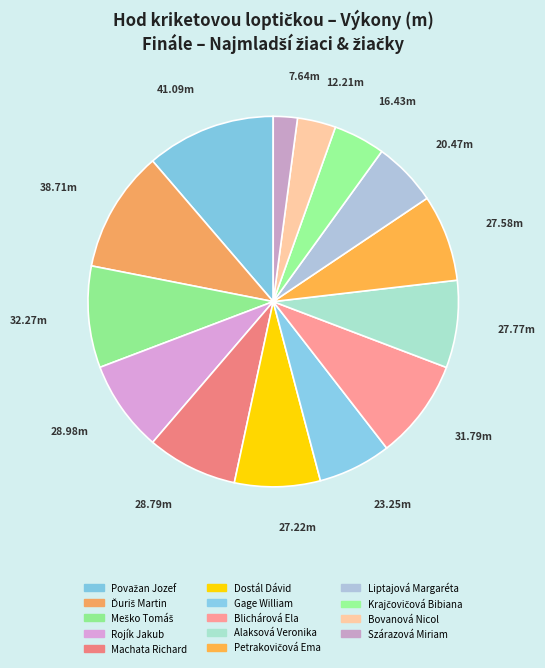

How many slices are in this pie chart?

14